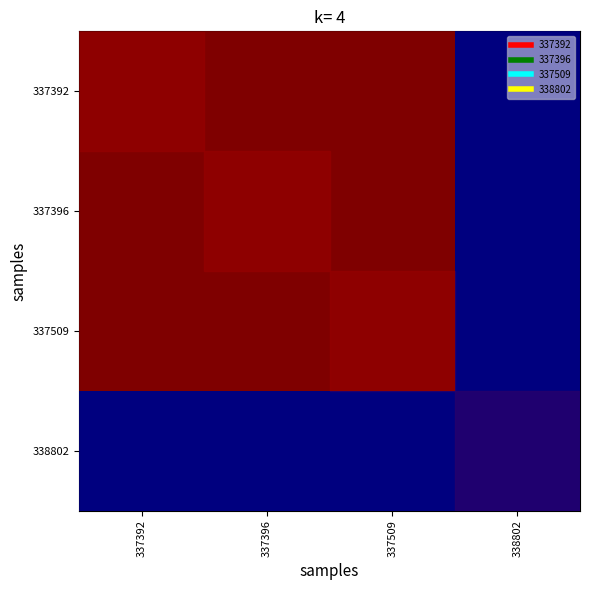

List the series in order of their peak value, lowest first.

338802, 337392, 337396, 337509